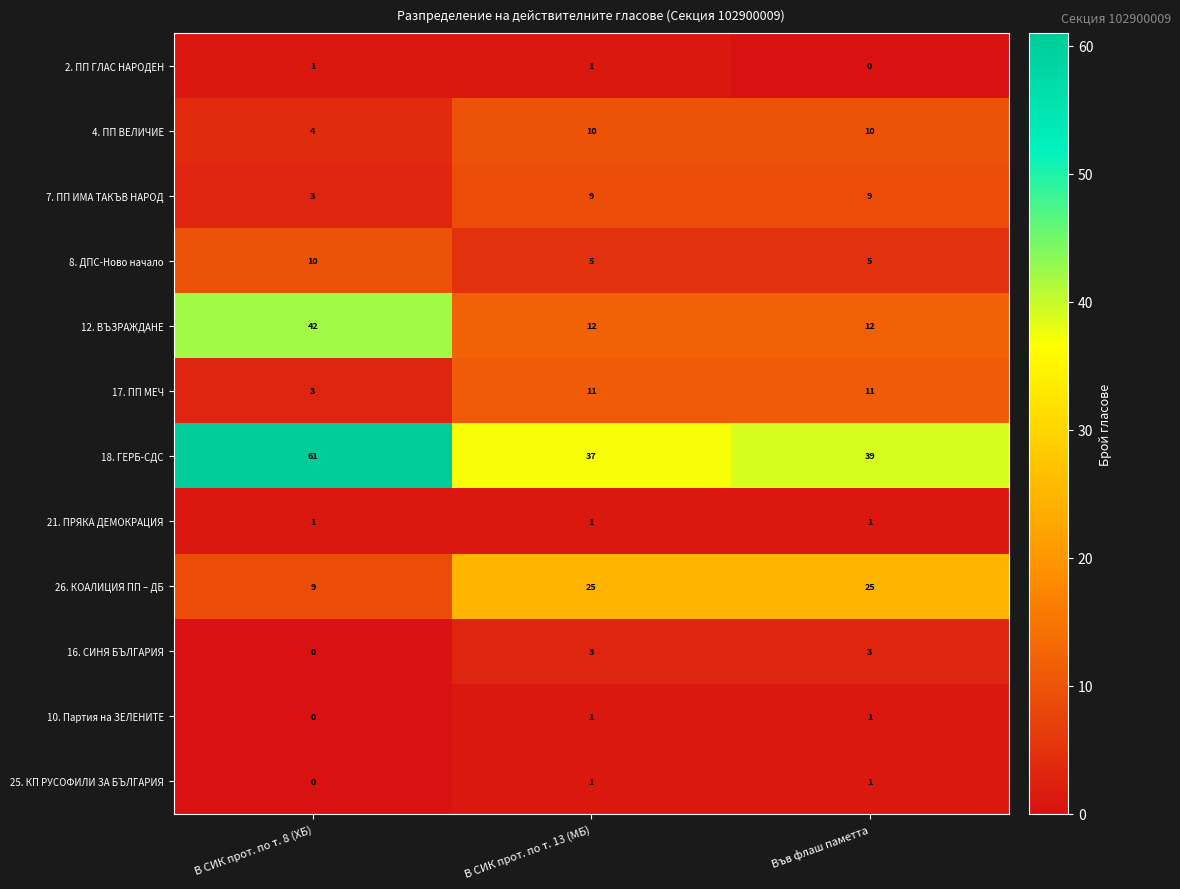

The 12. ВЪЗРАЖДАНЕ series shows 42 at В СИК прот. по т. 8 (ХБ). True or false?

True